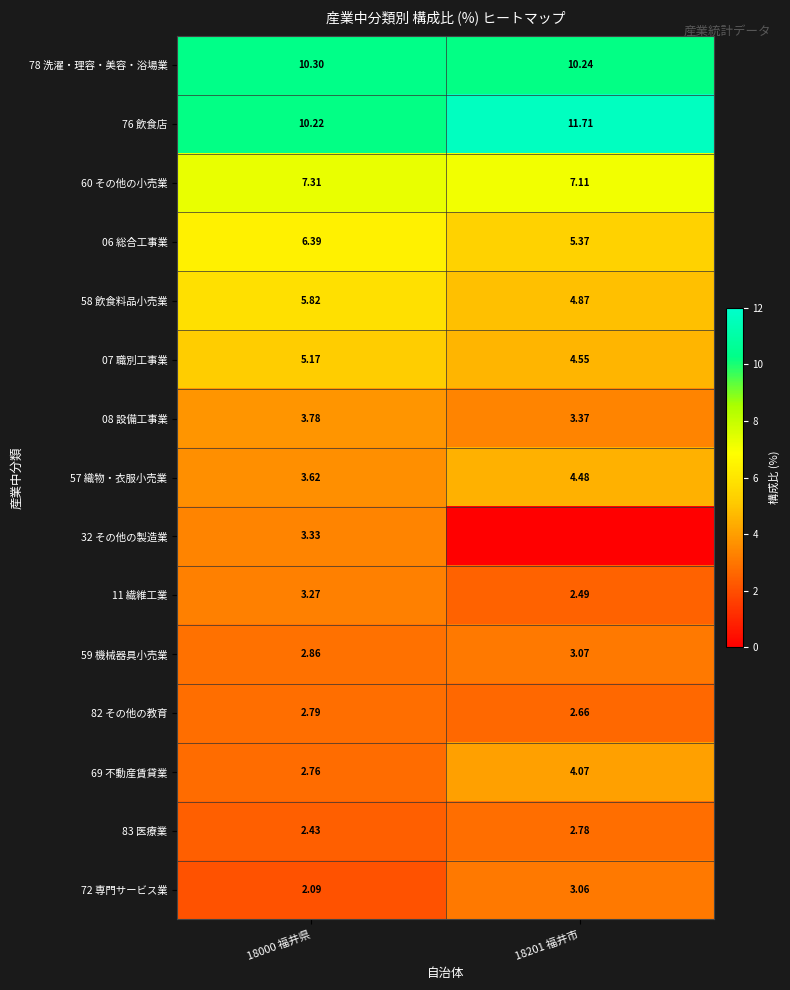

Which has a higher value, 18201 福井市 or 18000 福井県?

18000 福井県